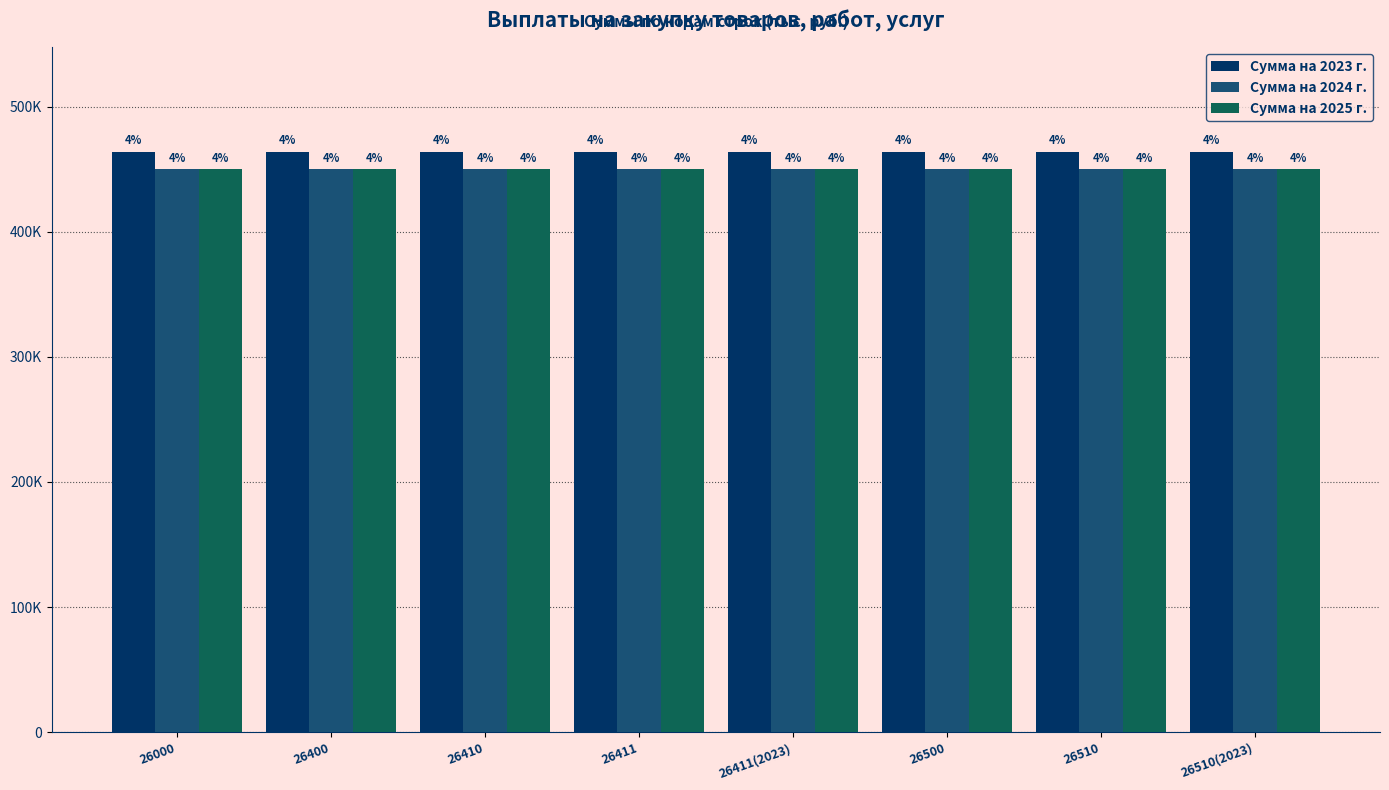

What are all the series names shown in the legend?

Сумма на 2023 г., Сумма на 2024 г., Сумма на 2025 г.